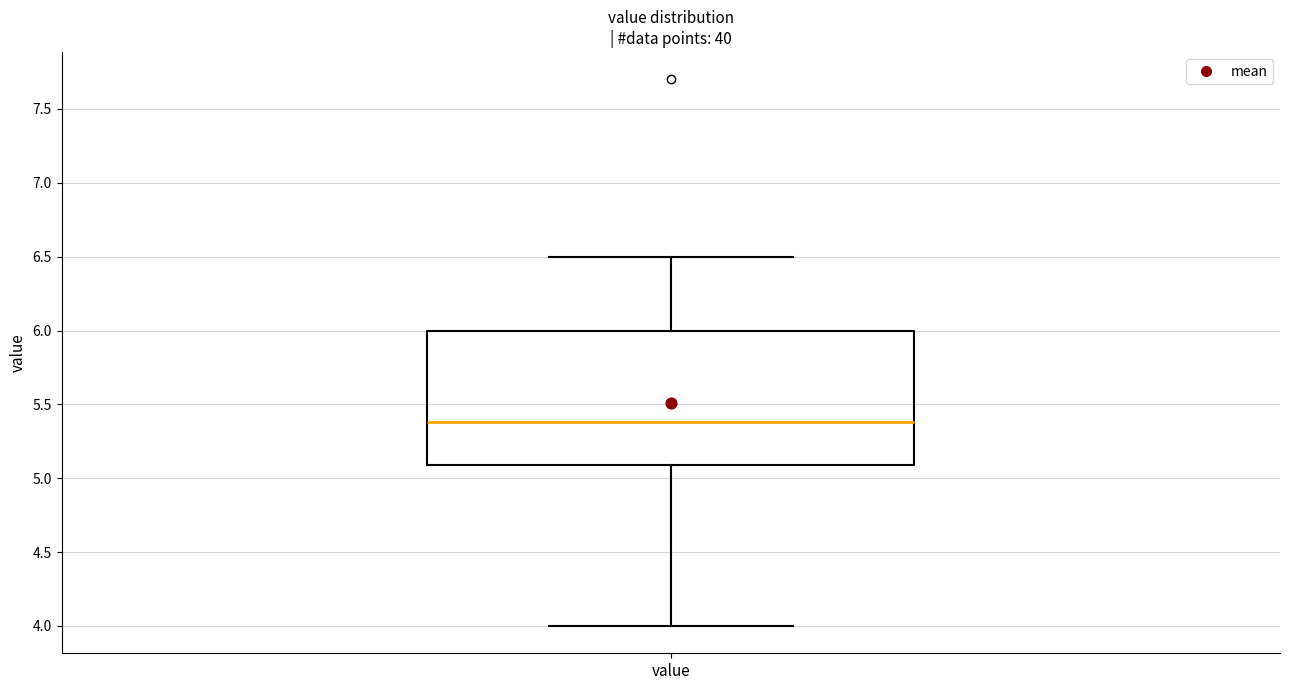

Read this box plot against the y-axis: the position of the median line, the range covered by the box, and the ends of both whiskers. The values are not printed on the chart, so give them approximately, as read against the axis.

median 5.4, box 5.1 to 6.0, whiskers 4.0 to 6.5